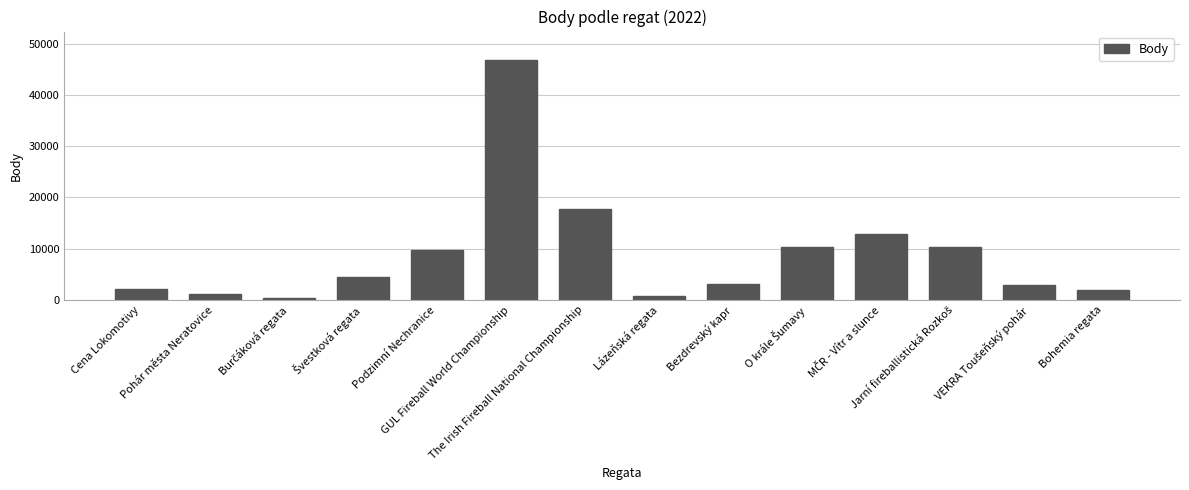

How many bars are there in total?

14